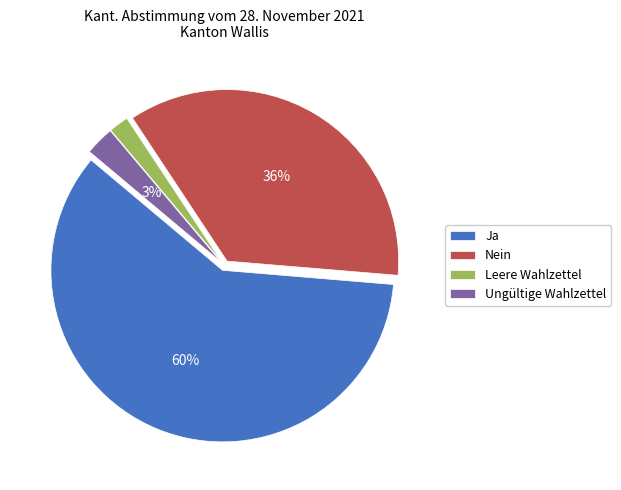

Count the number of slices in the pie.

4